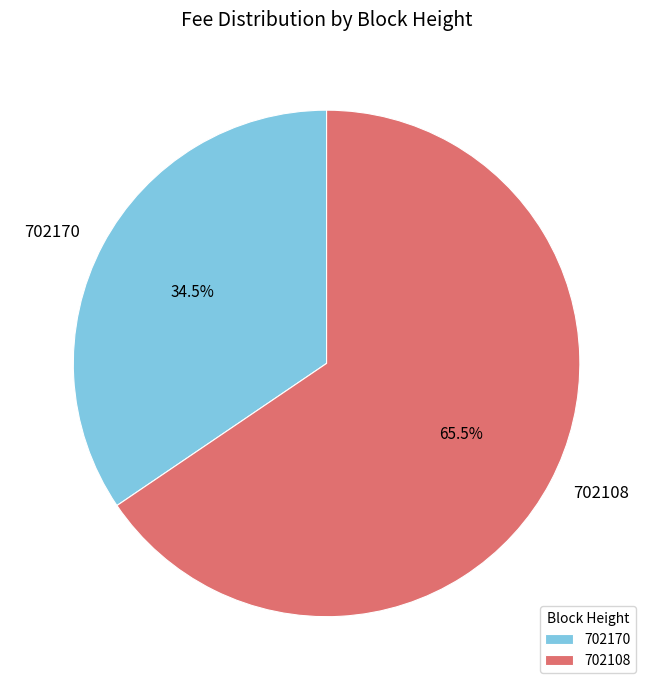

To the nearest percent, what is the combined percentage of 702170 and 702108?

100%